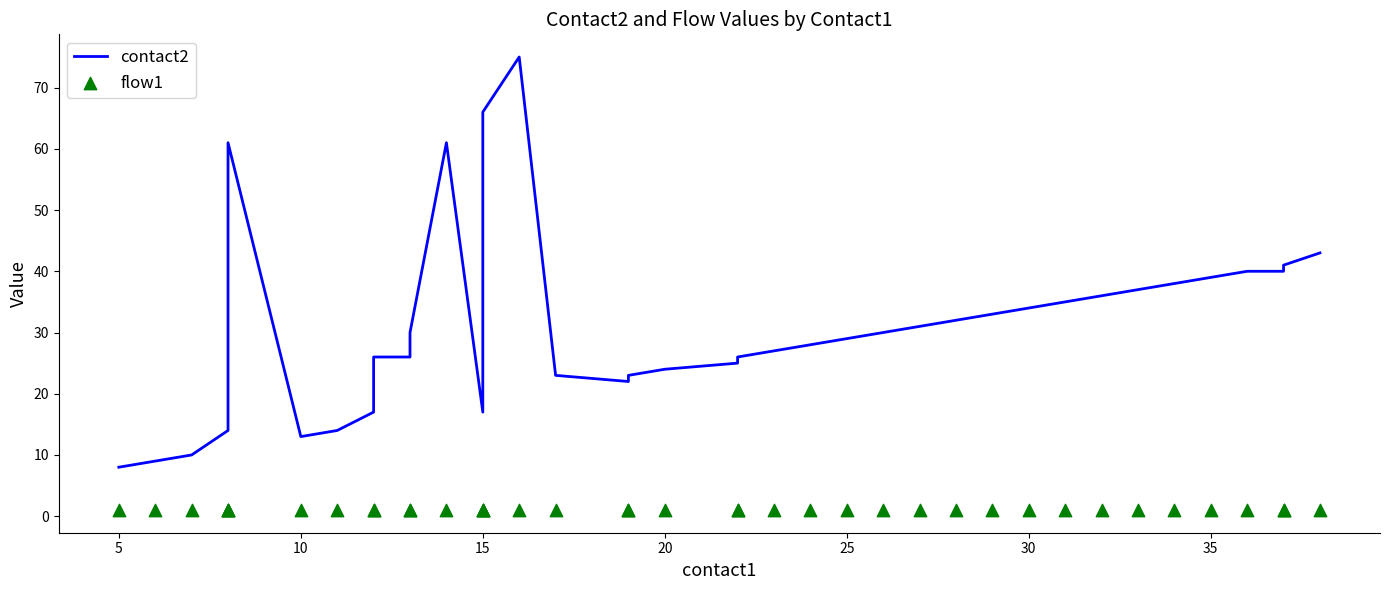

Which series has the largest Y range (max minus min)?

contact2